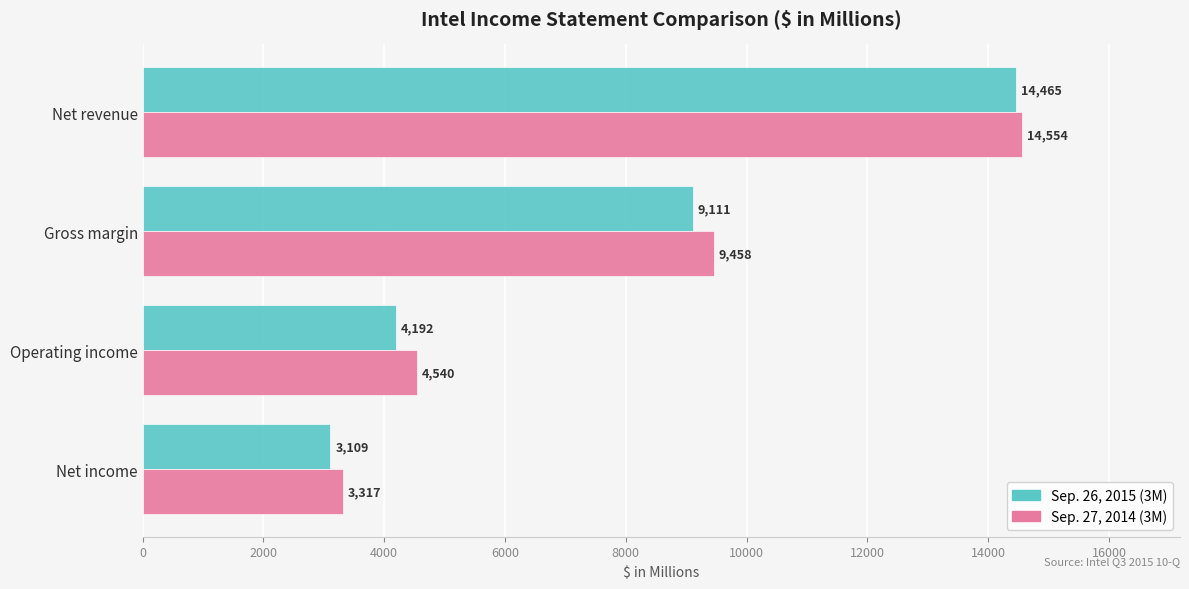

At which label is Sep. 27, 2014 (3M) closest to 8935?

Gross margin